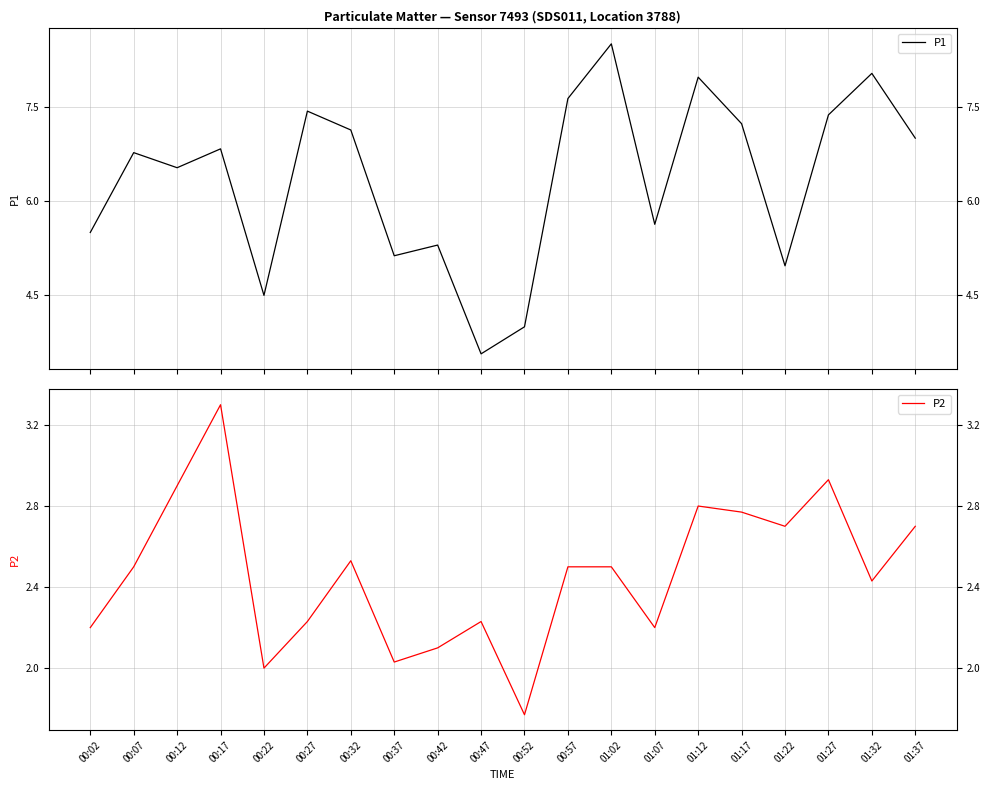

True or false: P1 and P2 cross at least once.

False